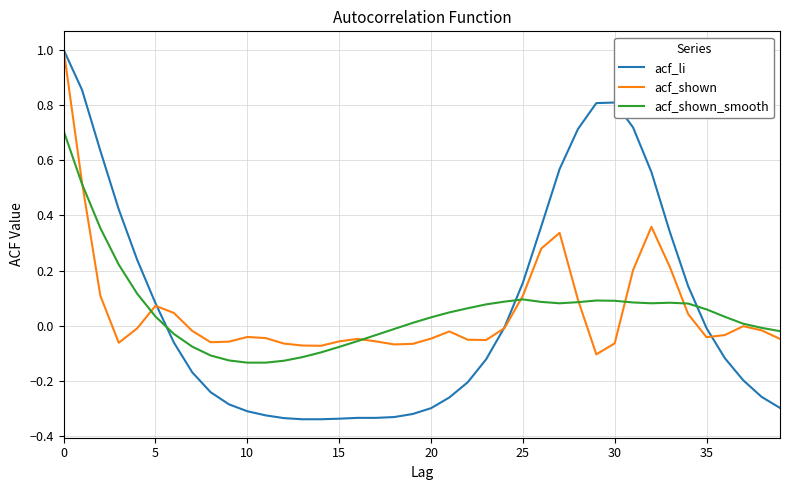

Which series has the largest range (max minus min)?

acf_li